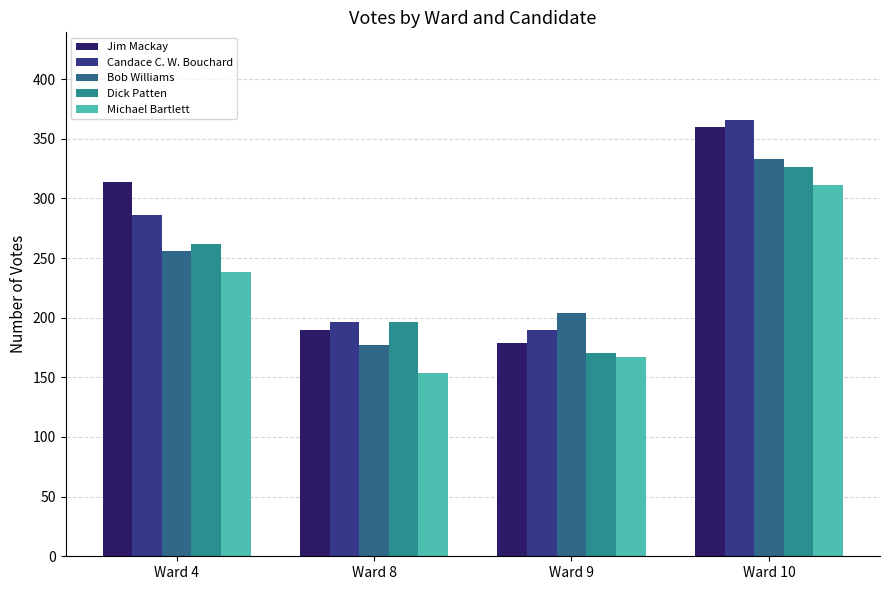

What is the sum of the Dick Patten values at Ward 9 and Ward 10?

496